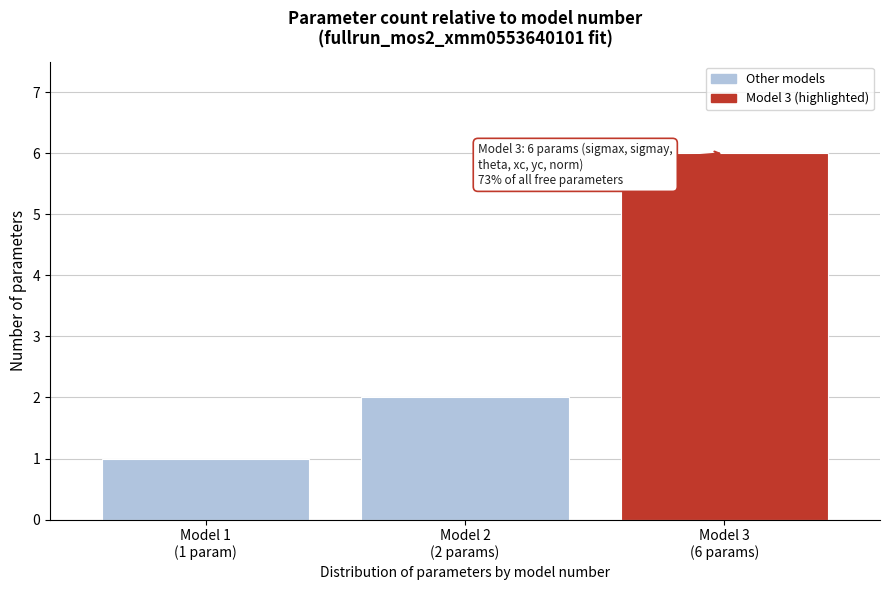

Reading right to left, transcribe all the data shown in this chart.

6	2	1